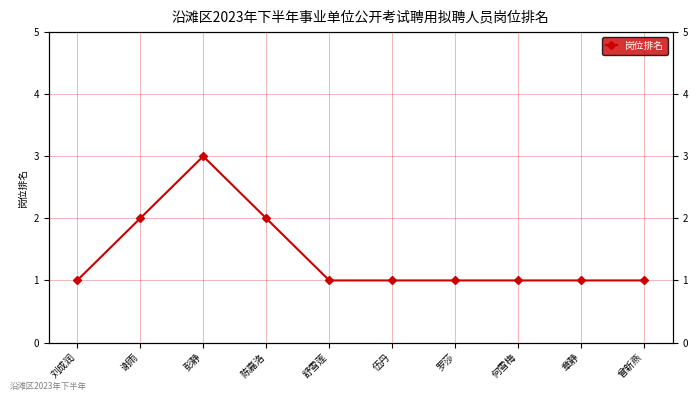

True or false: the data shows 2 at 彭静.

False